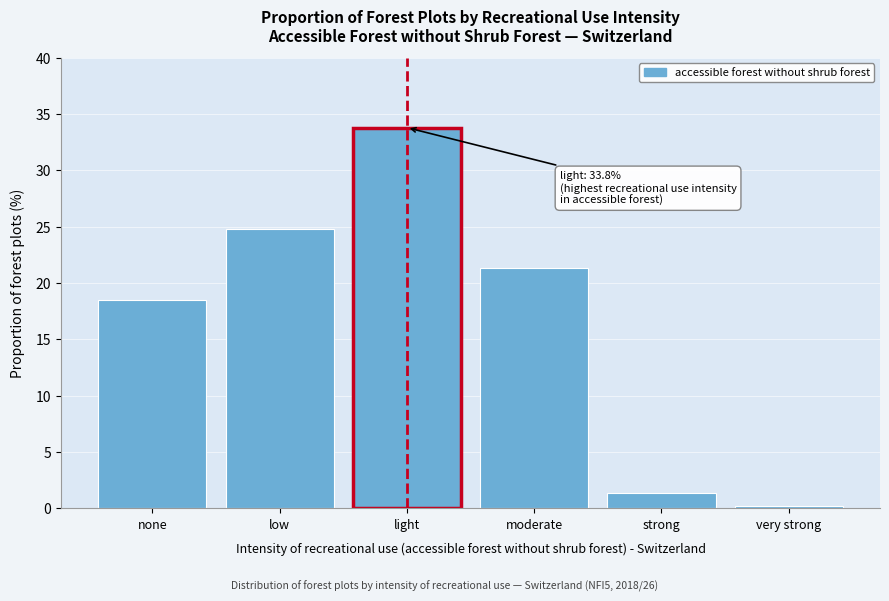

Reading right to left, what are all the values shown in this chart?

very strong=0.2	strong=1.4	moderate=21.3	light=33.8	low=24.8	none=18.5